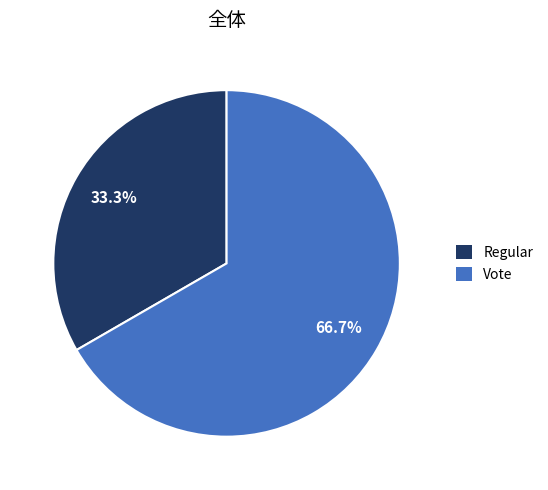

Rank the categories by value from lowest to highest.

Regular, Vote